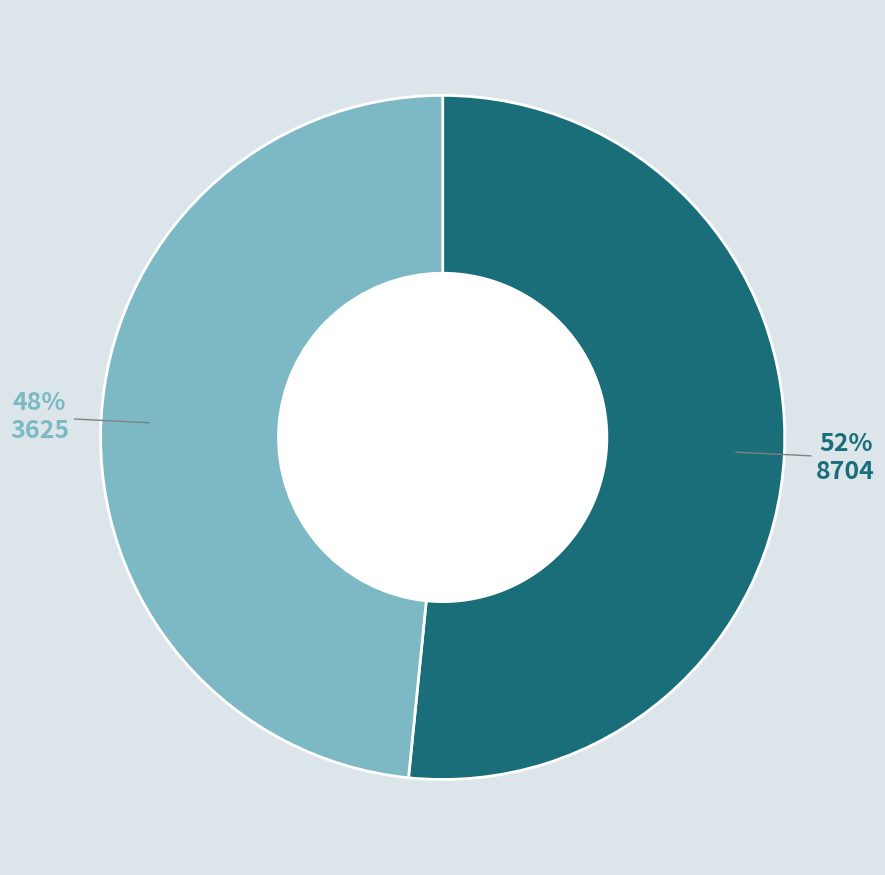

Does any single category account for the majority?

Yes